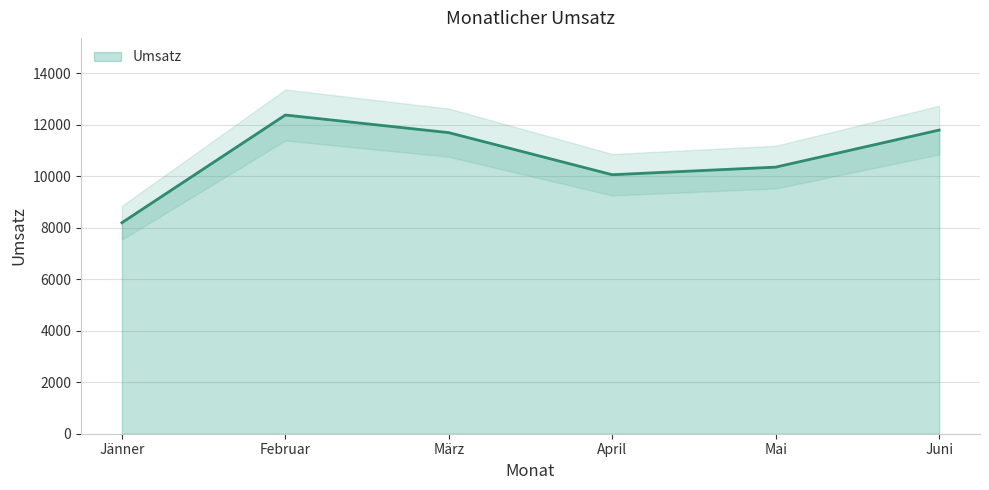

List the labels in order of value, largest first.

Februar, Juni, März, Mai, April, Jänner